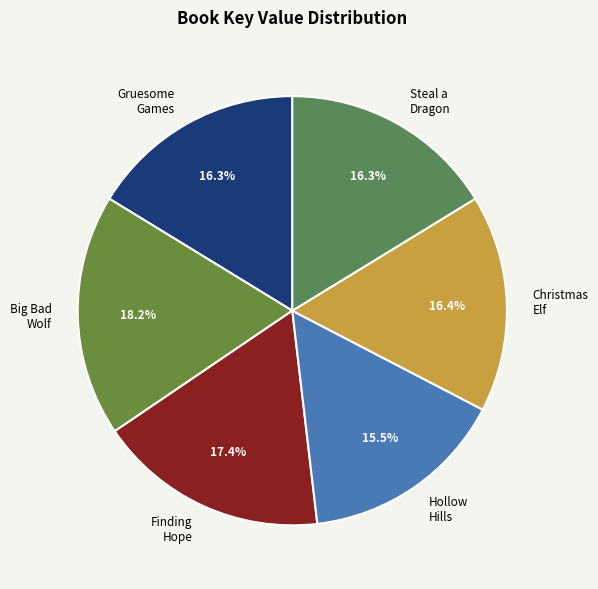

Is the sum of Gruesome Games and Christmas Elf greater than half?

No